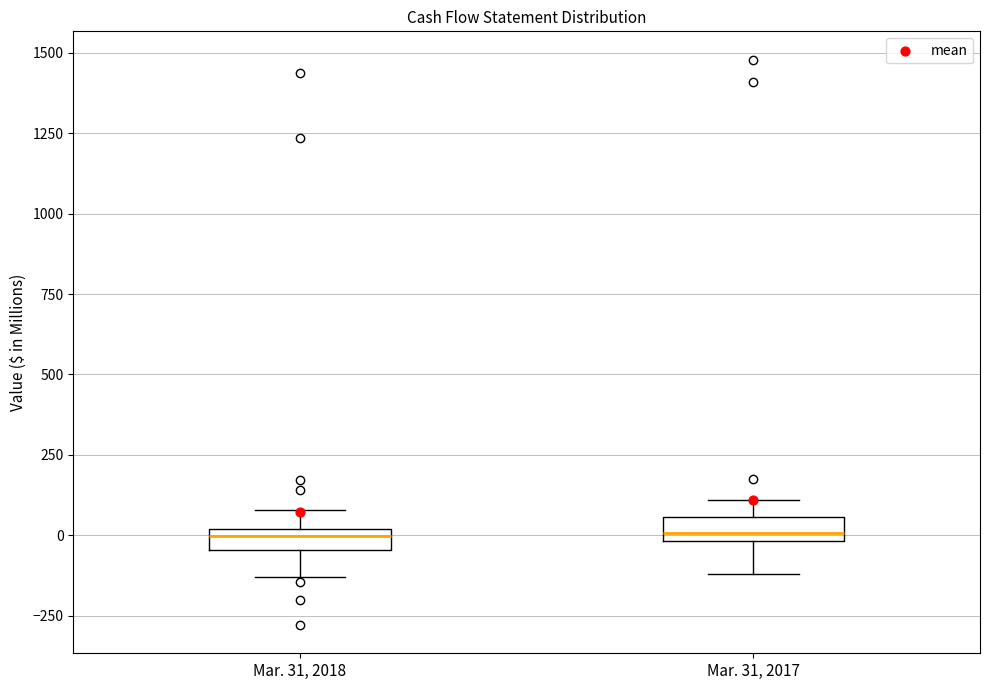

Where is the upper edge of the box for Mar. 31, 2018 on the y-axis? The values are not printed on the chart, so give them approximately, as read against the axis.

0